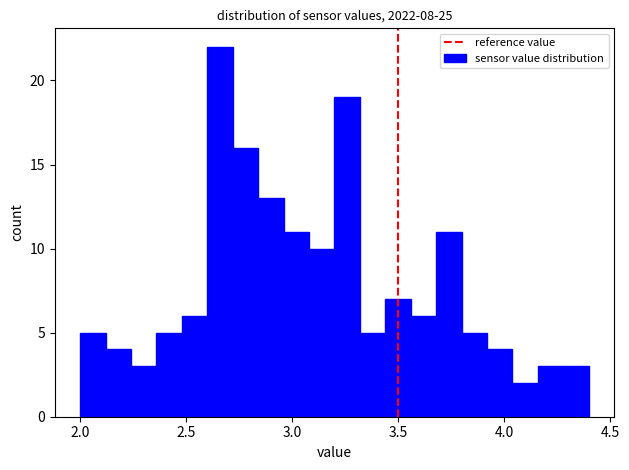

Read against the x-axis, roughly where is the centre of the tallest bar?

2.65